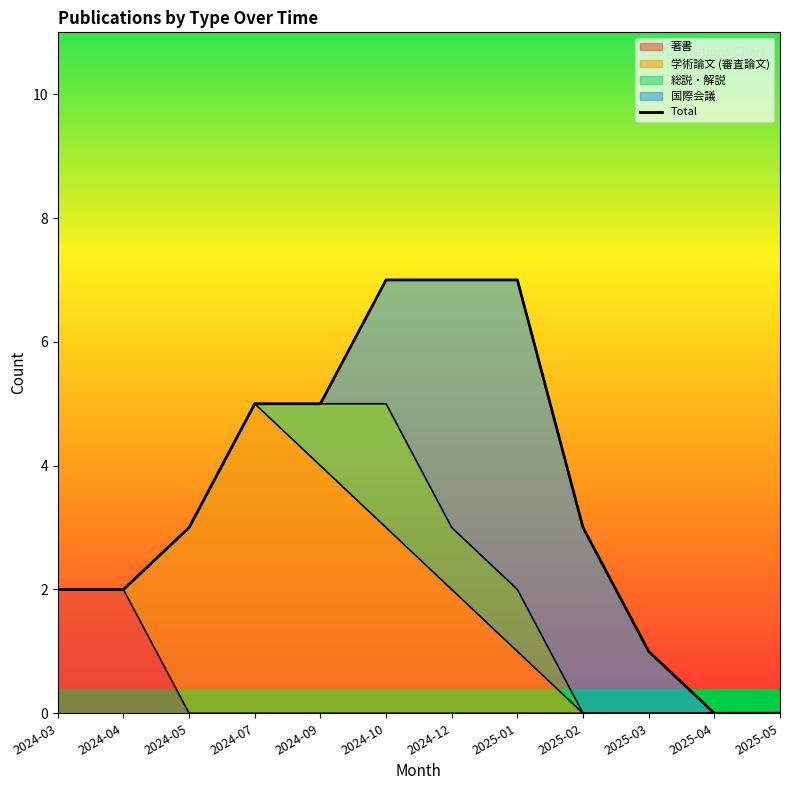

What is the ratio of the value at 2024-09 to the value at 2025-01?

0.7